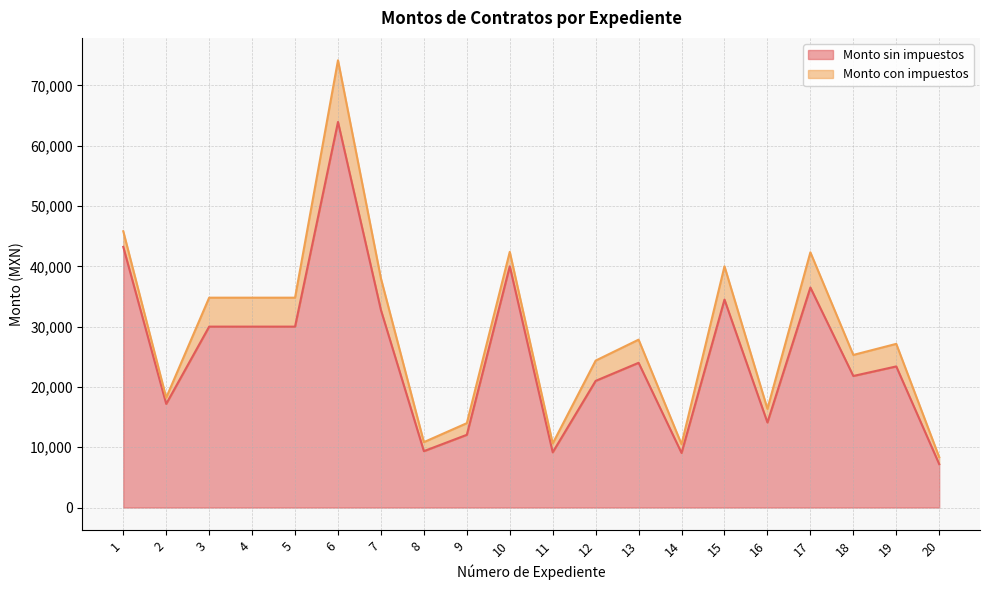

Which category has the highest value across all series?

6